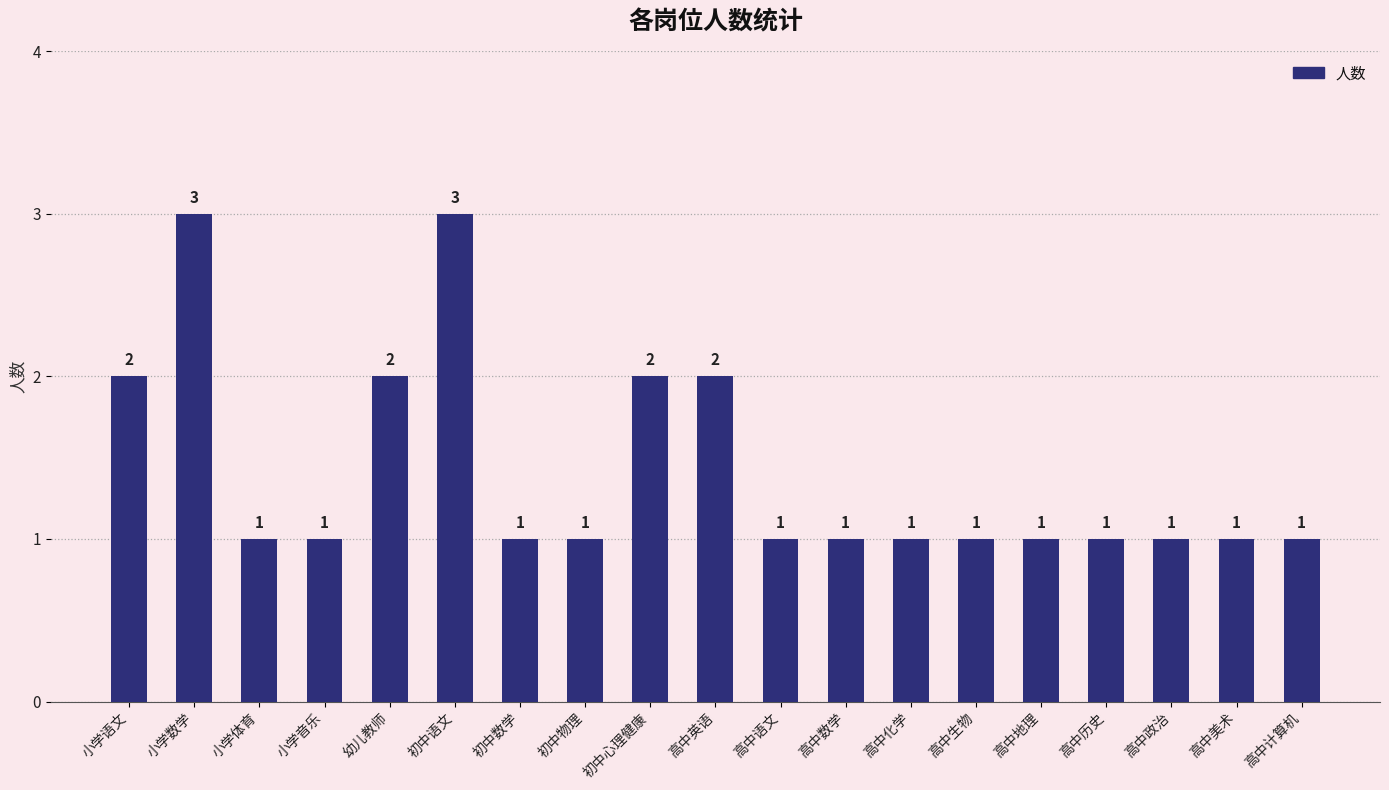

What is the label of the 10th bar from the right?

高中英语